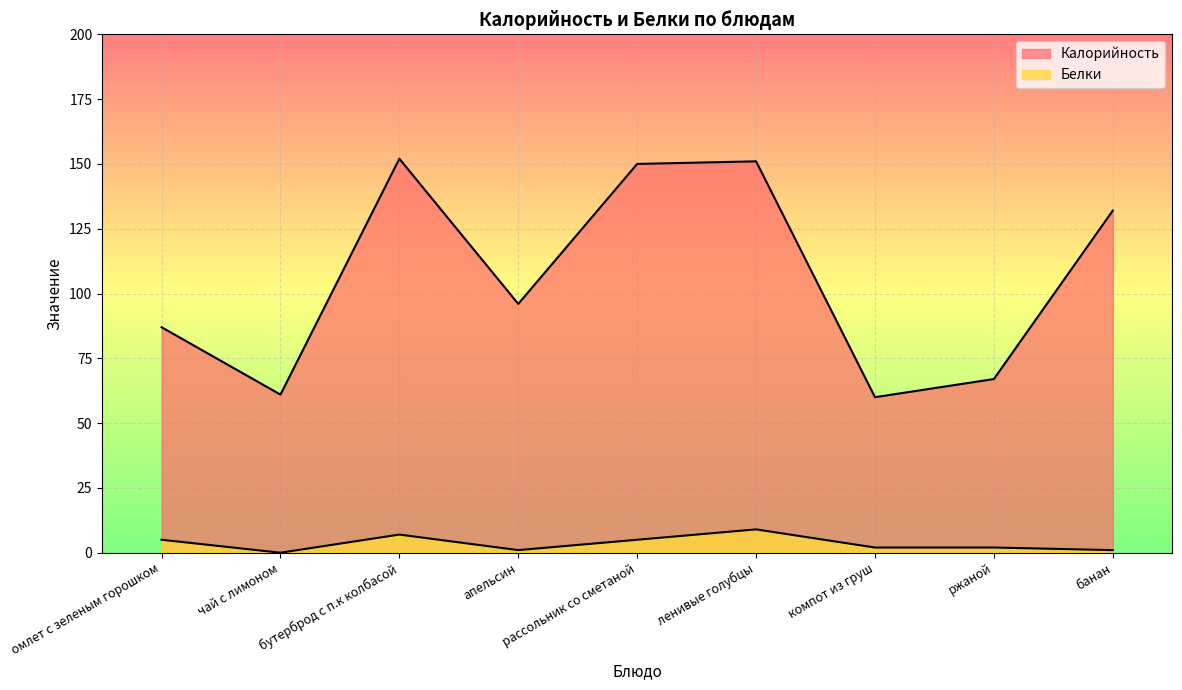

What is the label of the 1st point from the left?

омлет с зеленым горошком